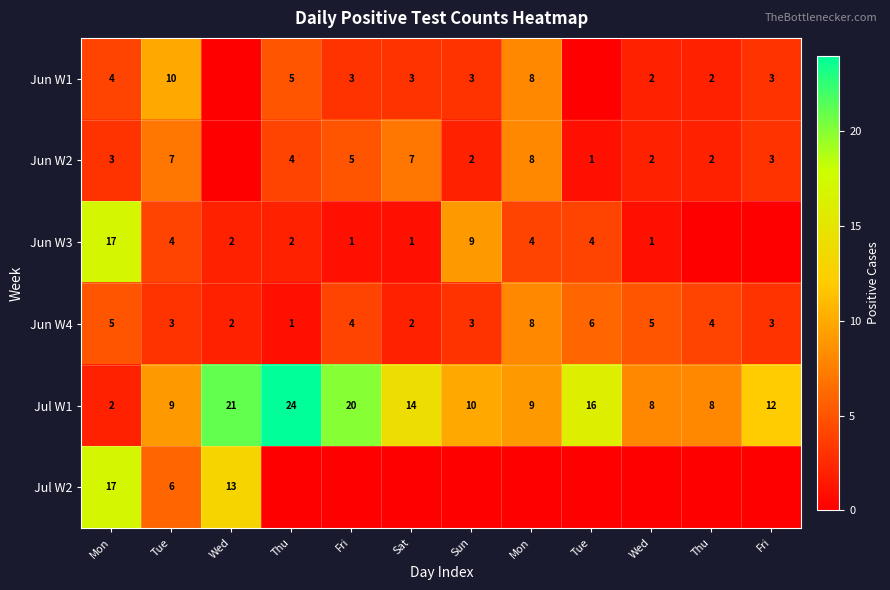

At how many categories does at least one series exceed 19?

3